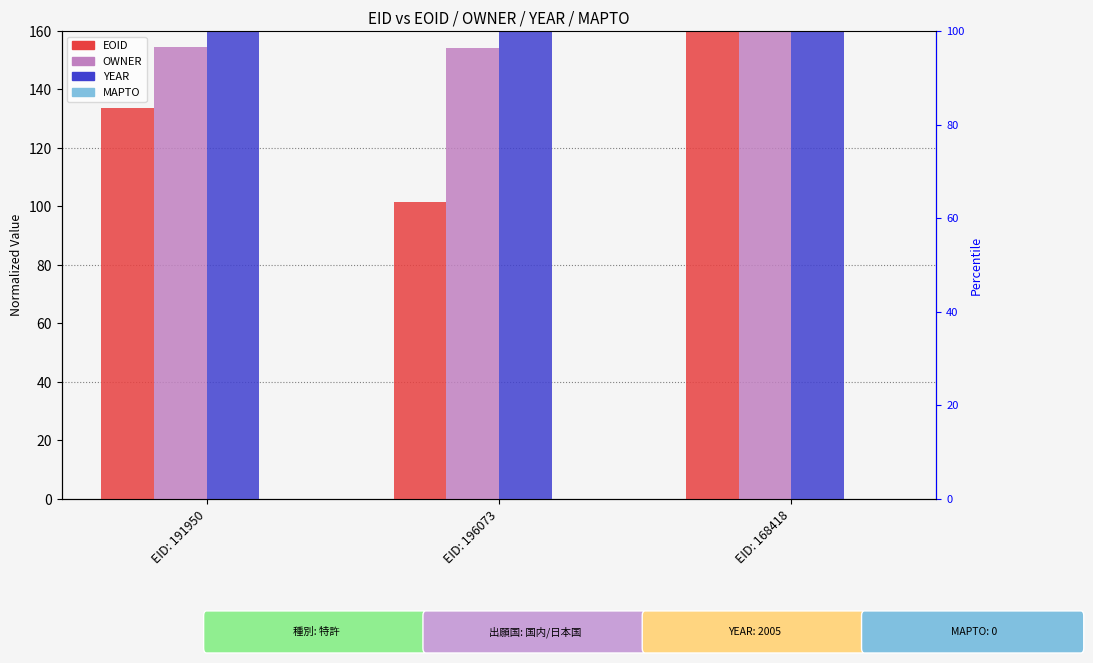

At which label does EOID reach its minimum?

EID: 196073